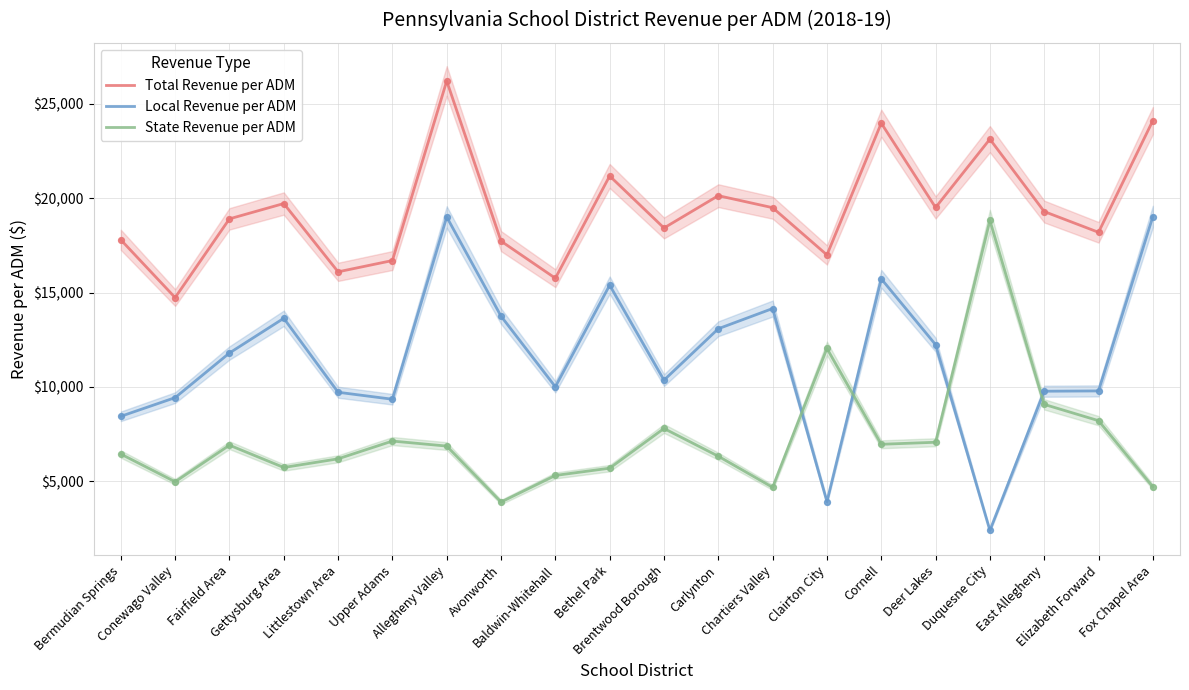

Is the value of Local Revenue per ADM at Baldwin-Whitehall greater than the value of State Revenue per ADM at Duquesne City?

No